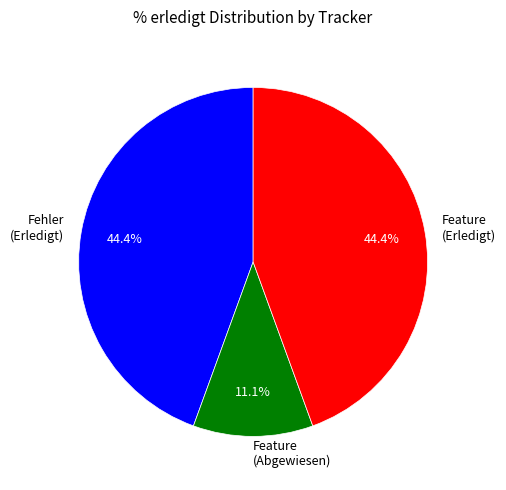

Is there any slice that represents more than half of the pie?

No